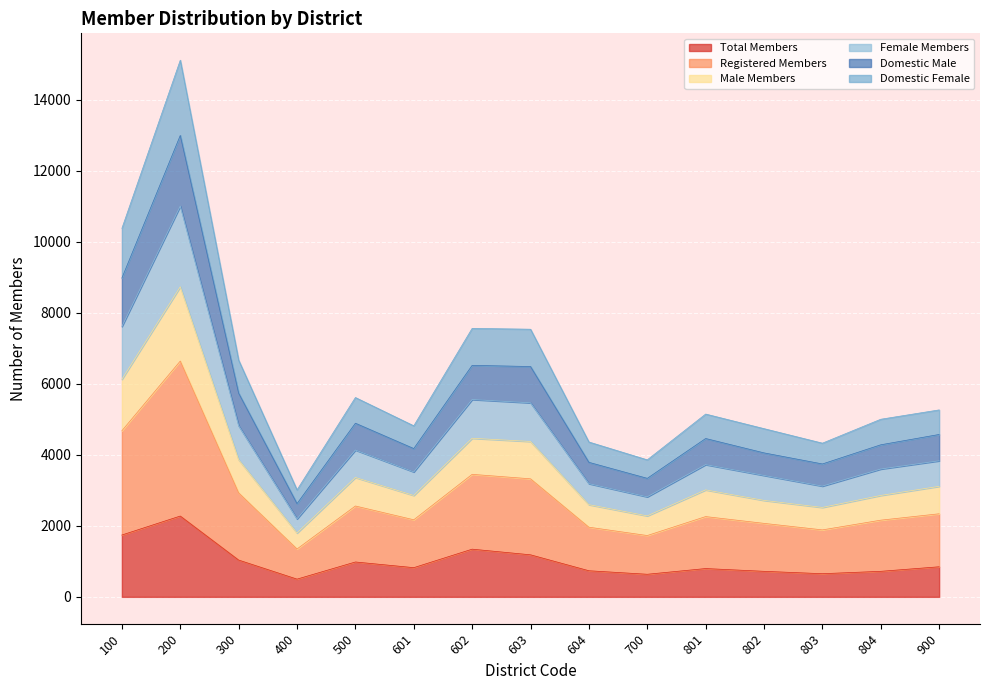

True or false: Female Members has more than 1 points higher than both neighbors.

True